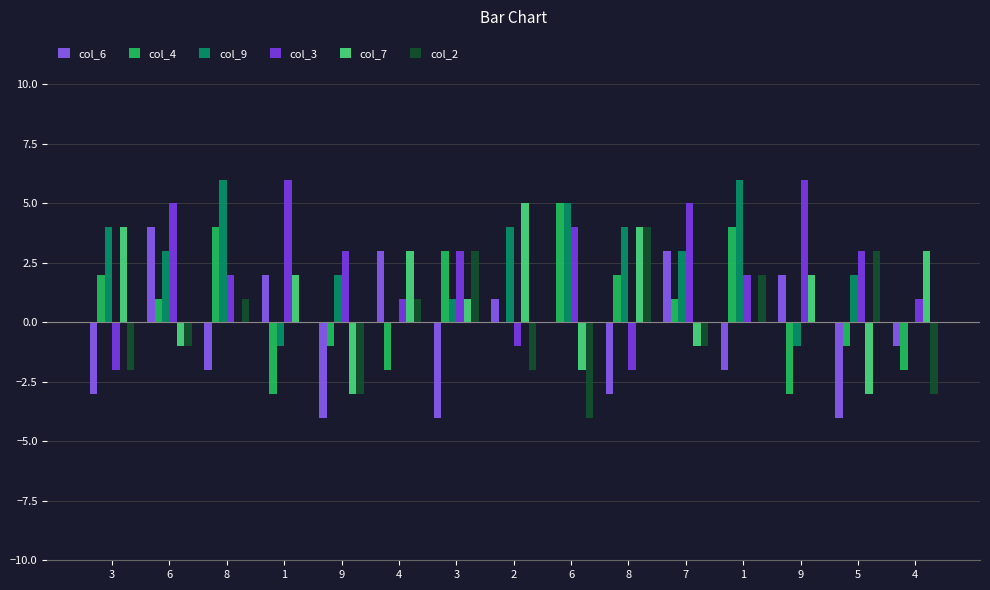

How many groups of bars are there?

15